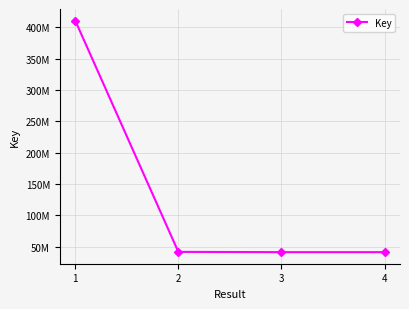

Does the chart have visible grid lines?

Yes